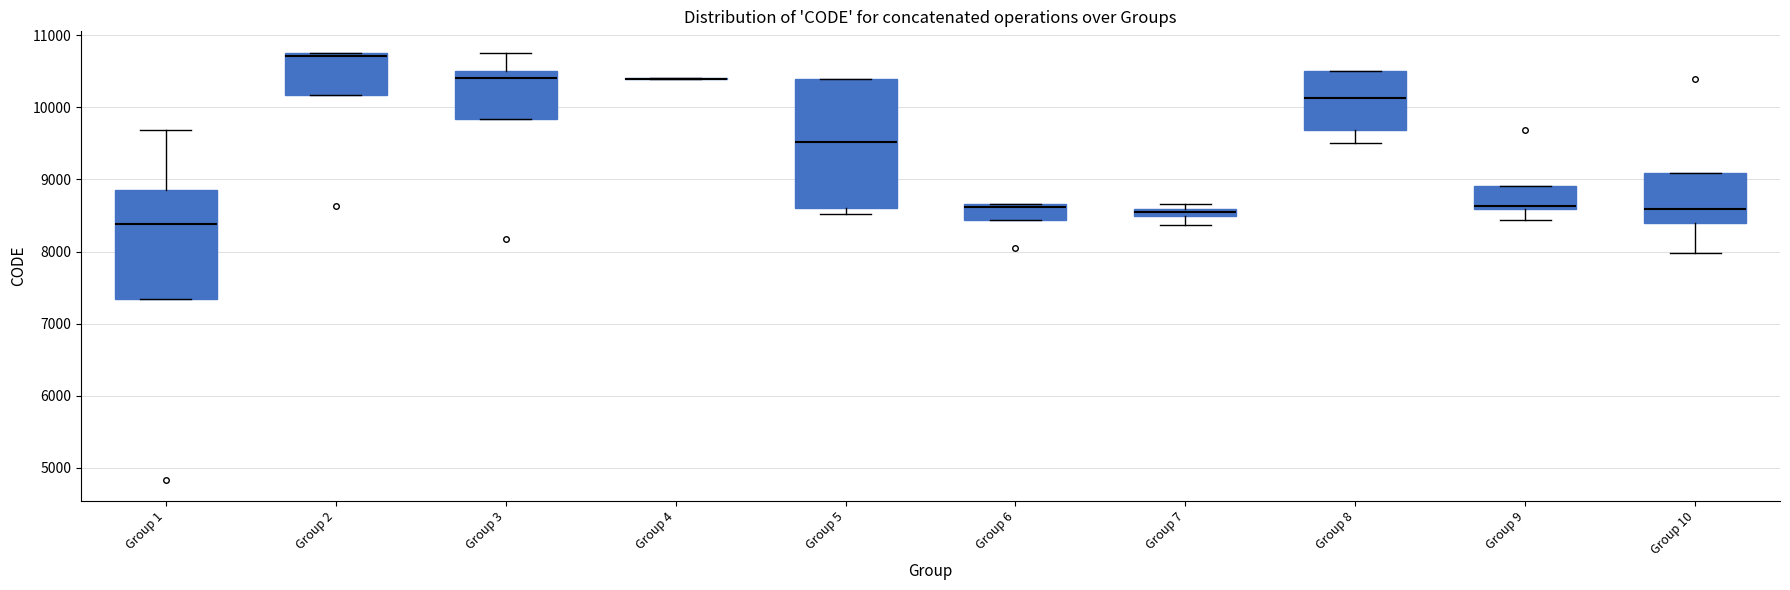

Where is the upper edge of the box for Group 6 on the y-axis? The values are not printed on the chart, so give them approximately, as read against the axis.

8700